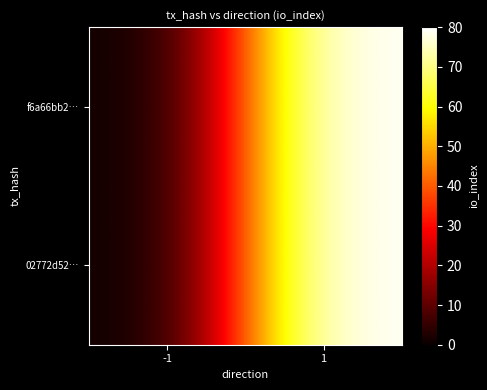

Which series changed the most between -1 and 1?

f6a66bb2…